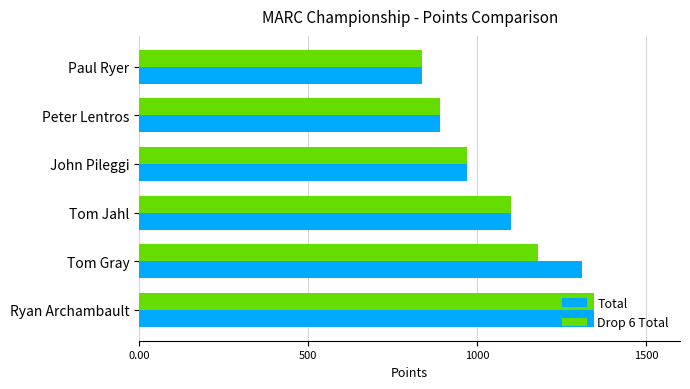

List the labels in order of Drop 6 Total value, smallest first.

Paul Ryer, Peter Lentros, John Pileggi, Tom Jahl, Tom Gray, Ryan Archambault